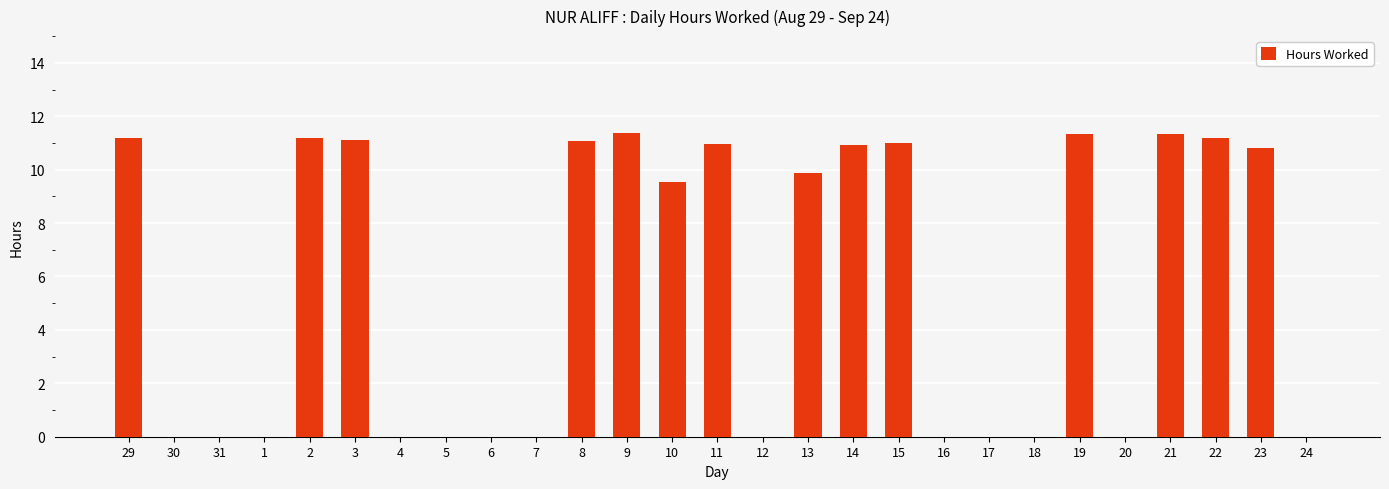

True or false: the data shows 0.0 at 6.

True